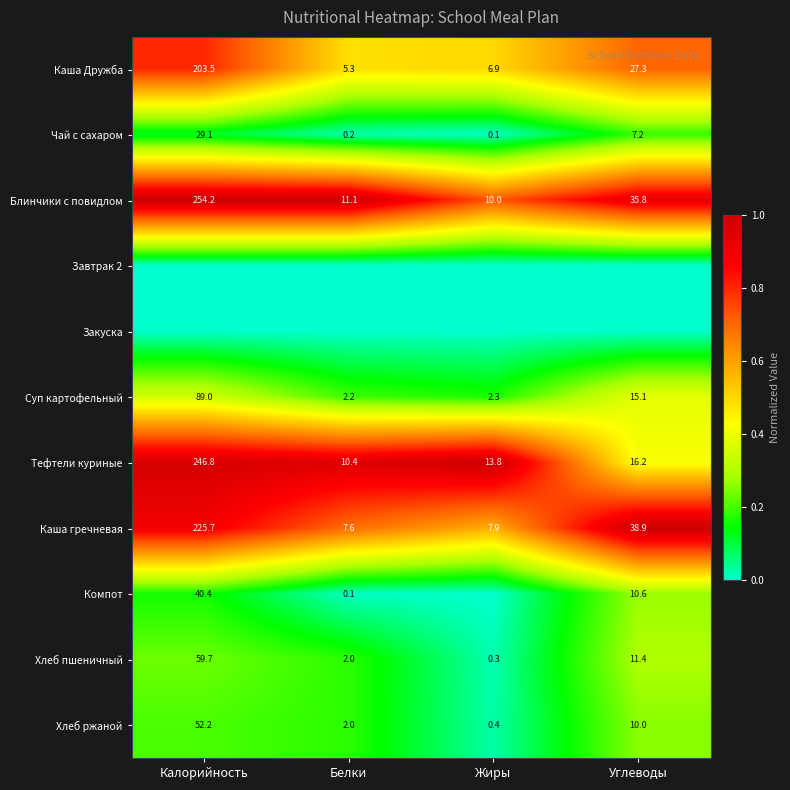

True or false: Каша гречневая has a value of 10.8 at Жиры.

False